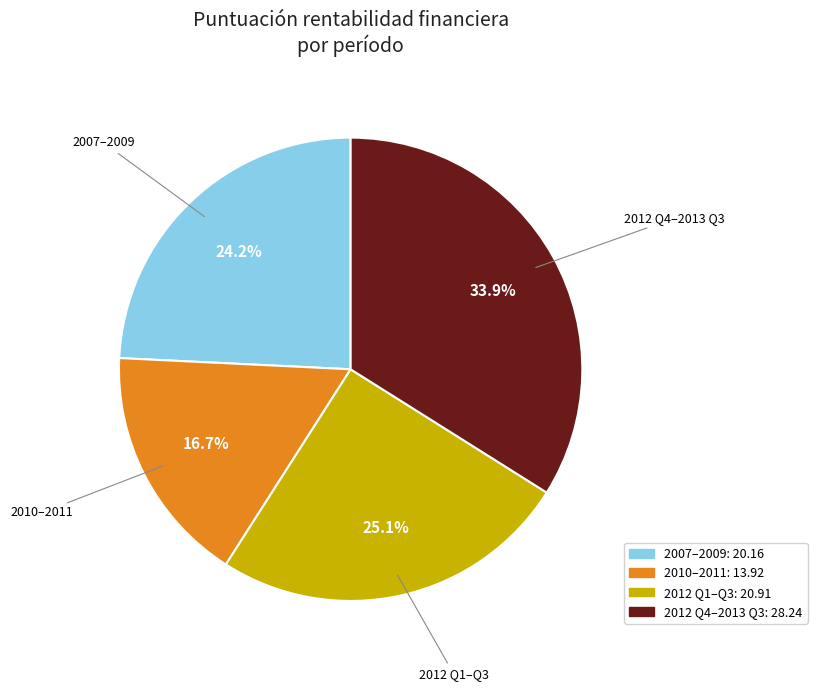

Count the number of slices in the pie.

4